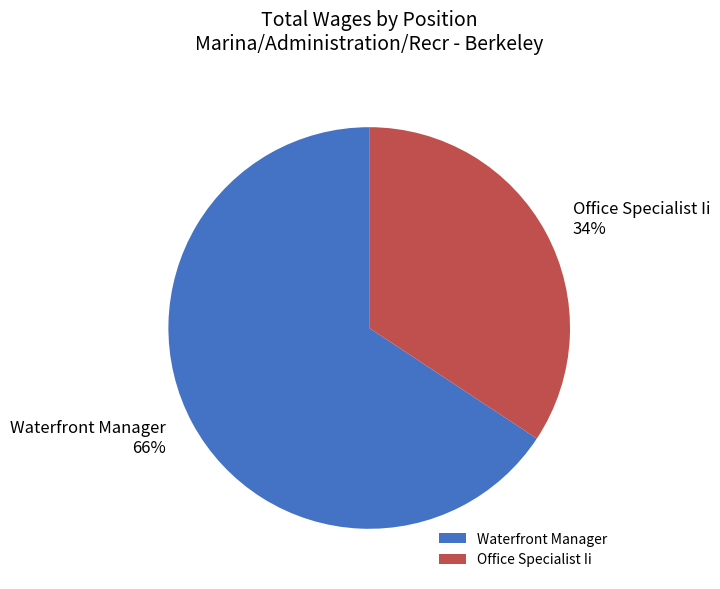

What is the ratio of the value at Waterfront Manager to the value at Office Specialist Ii?

1.9